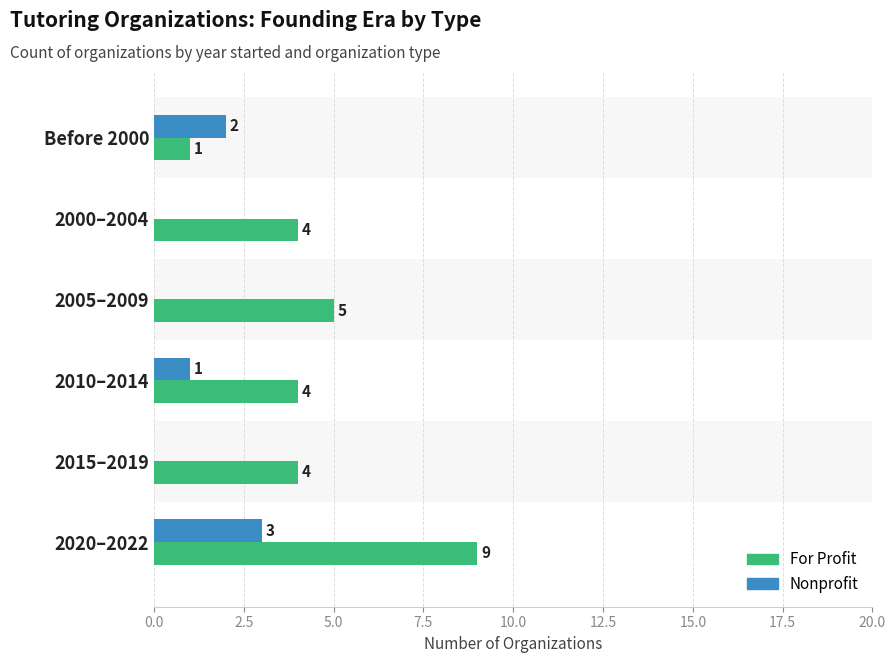

What is the value of the Nonprofit bar at the 1st from the left?

2